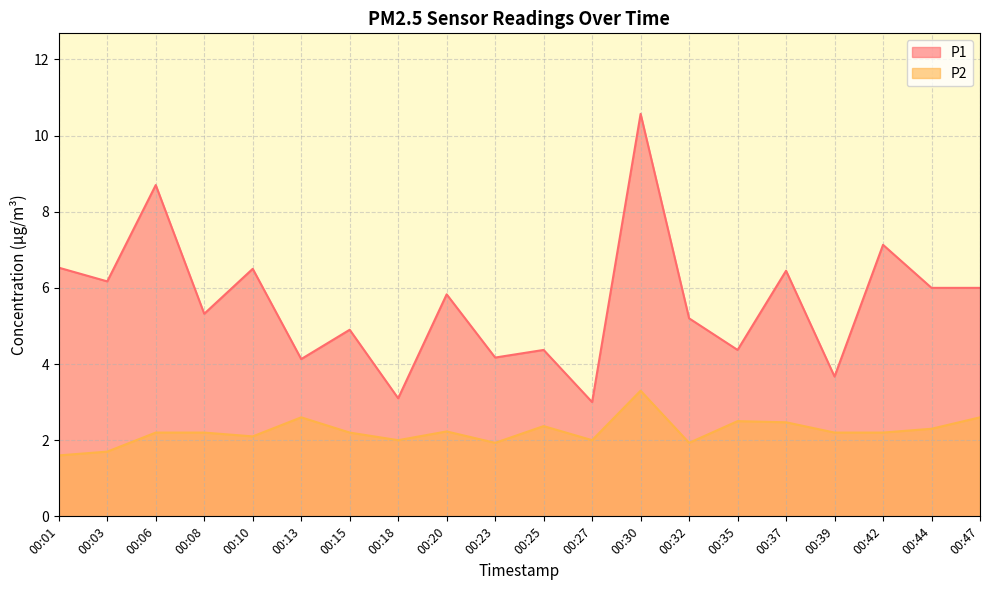

In P2, how many points are higher than both neighbors (excluding endpoints)?

5